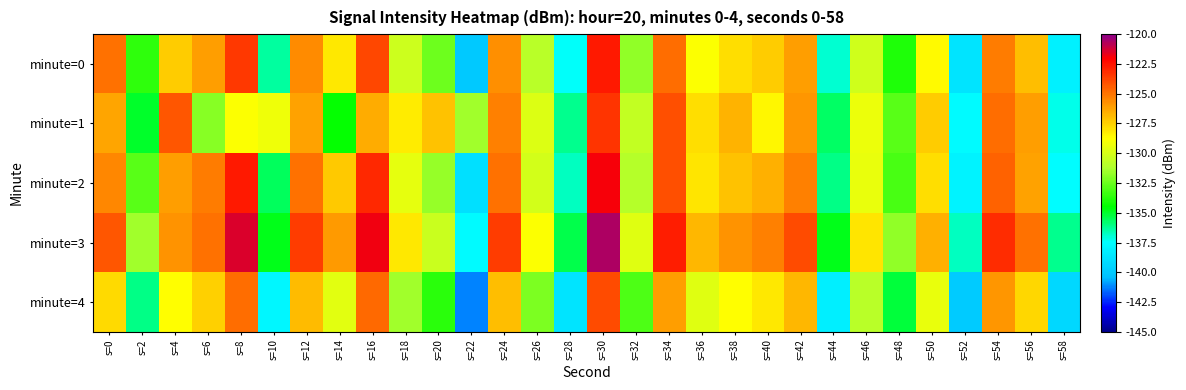

What is the difference between the highest and lowest values at s=2?

4.6